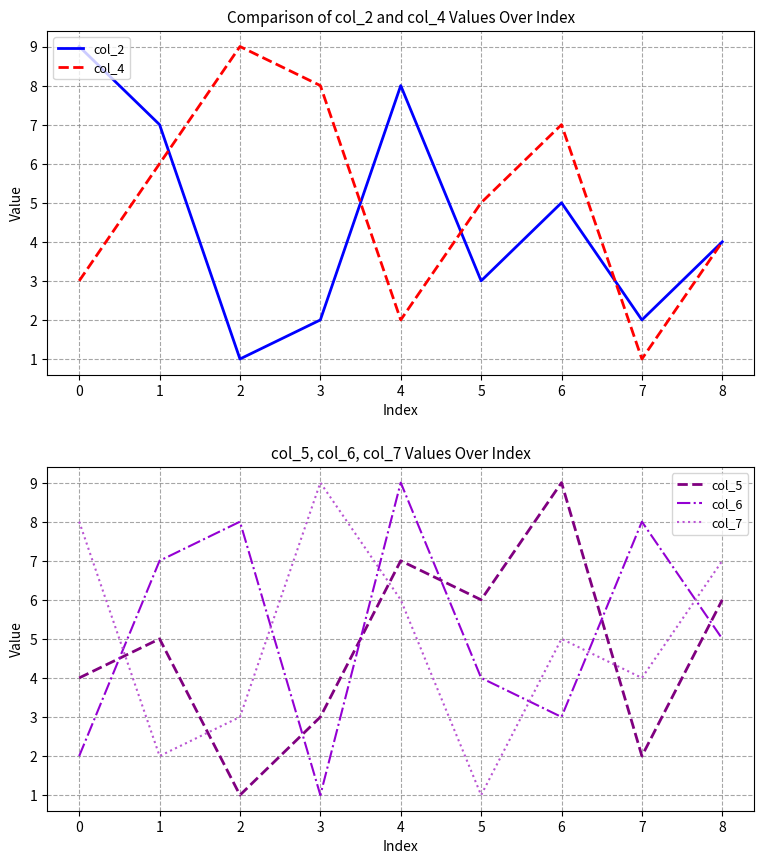

How many values in the col_5 series are below 5?

4